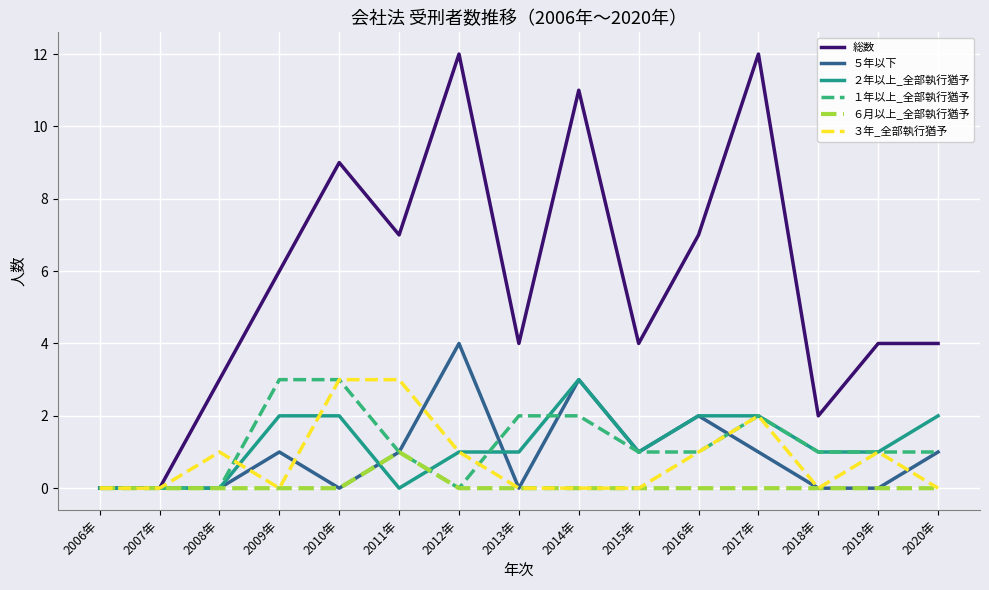

Is the value of ６月以上_全部執行猶予 at 2018年 greater than the value of ５年以下 at 2015年?

No